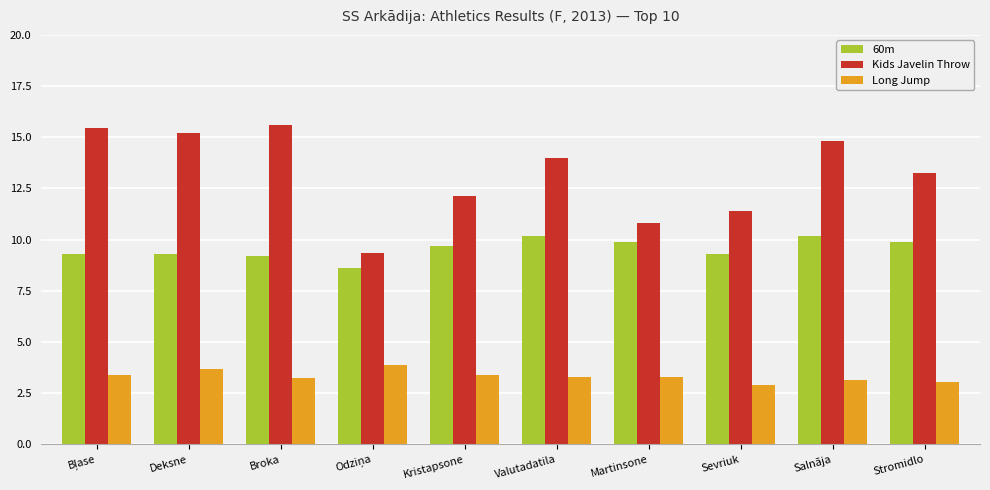

What is the sum of all Kids Javelin Throw values?

131.9